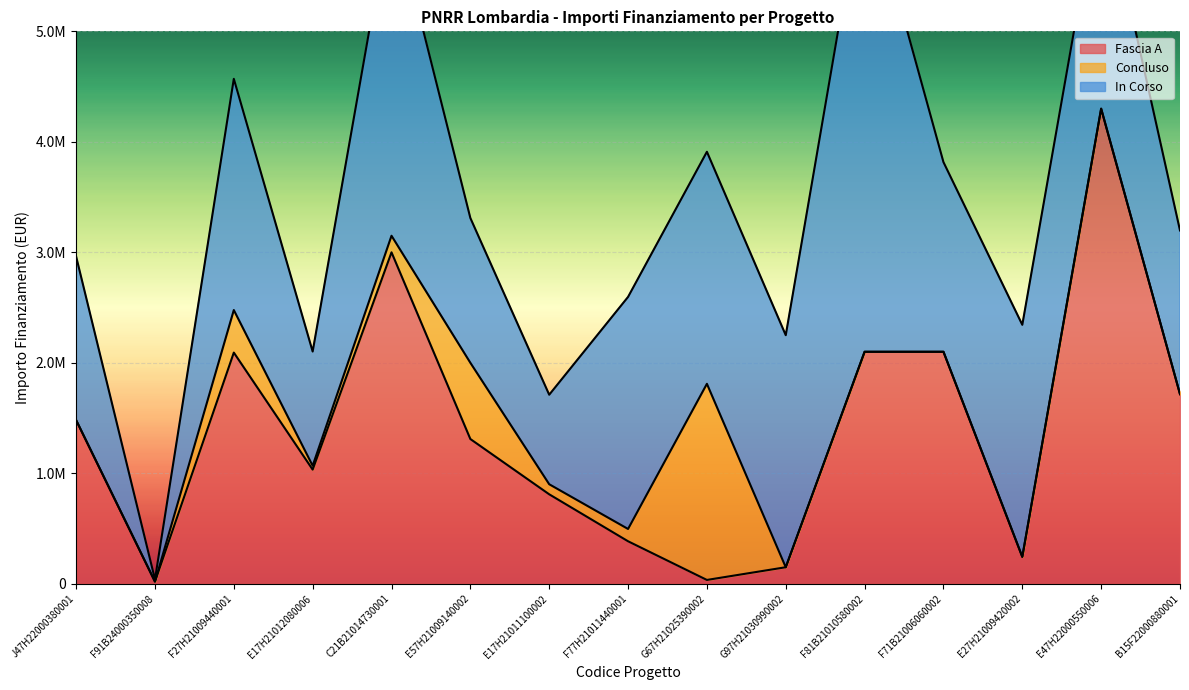

Reading right to left, list all the values displayed in this chart.

Fascia A: 1716421.0	4300000.0	243996.0	2100000.0	2100000.0	150000.0	35000.0	385000.0	810061.0	1310324.0	3000000.0	1033550.0	2092599.0	20000.0	1481481.0
Concluso: 0.0	0.0	0.0	0.0	0.0	0.0	1775096.0	111421.0	91080.4	690000.0	150000.0	35000.0	385000.0	0.0	0.0
In Corso: 1481481.0	2100000.0	2100000.0	1716421.0	4300000.0	2100000.0	2100000.0	2100000.0	810061.0	1310324.0	3000000.0	1033550.0	2092599.0	20000.0	1481481.0